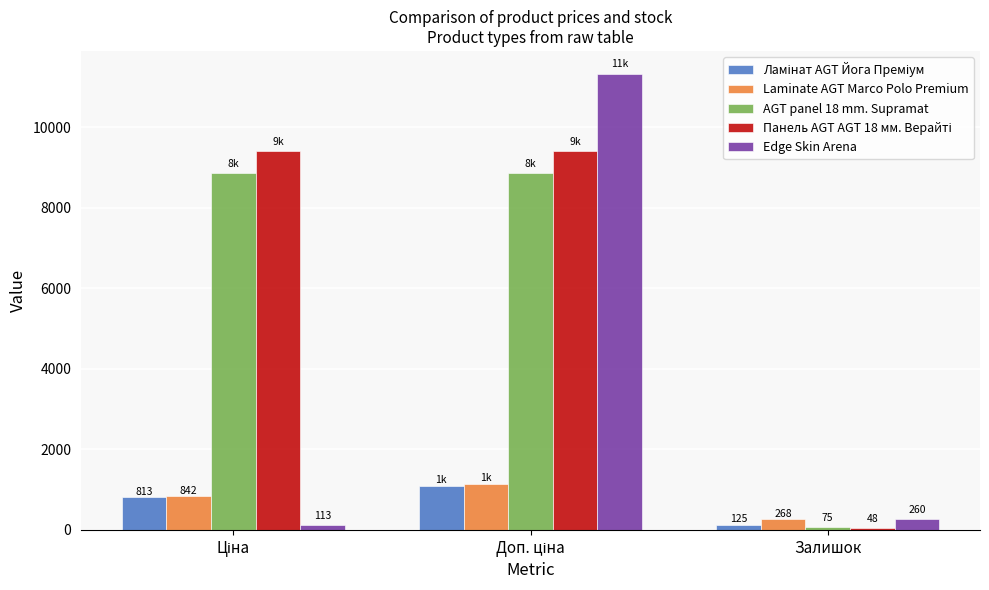

What is the difference between the second highest and minimum values in the Edge Skin Arena series?

146.7